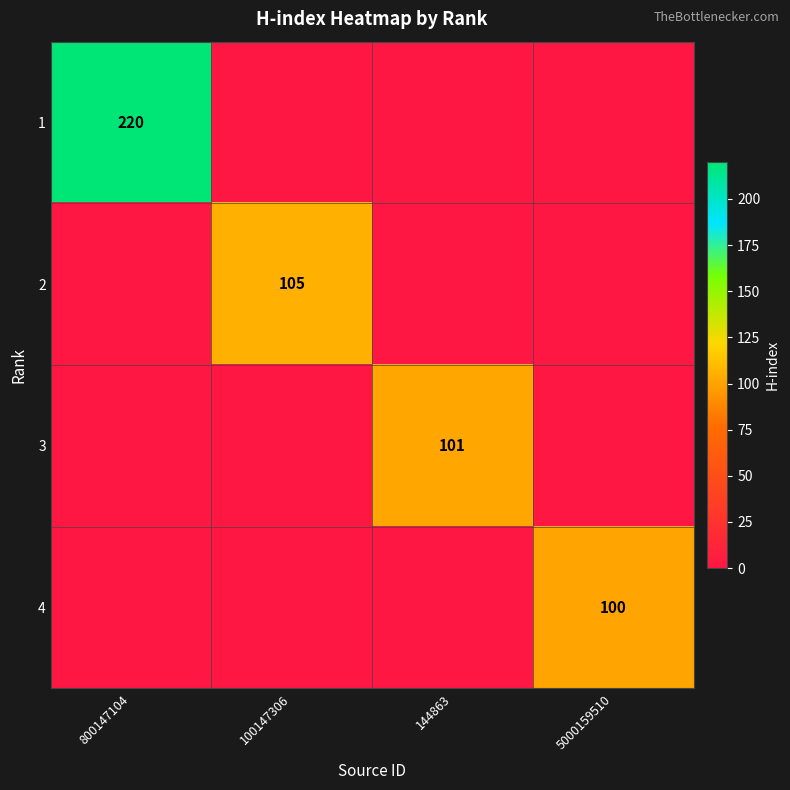

True or false: 4 has a value of 179 at 5000159510.

False